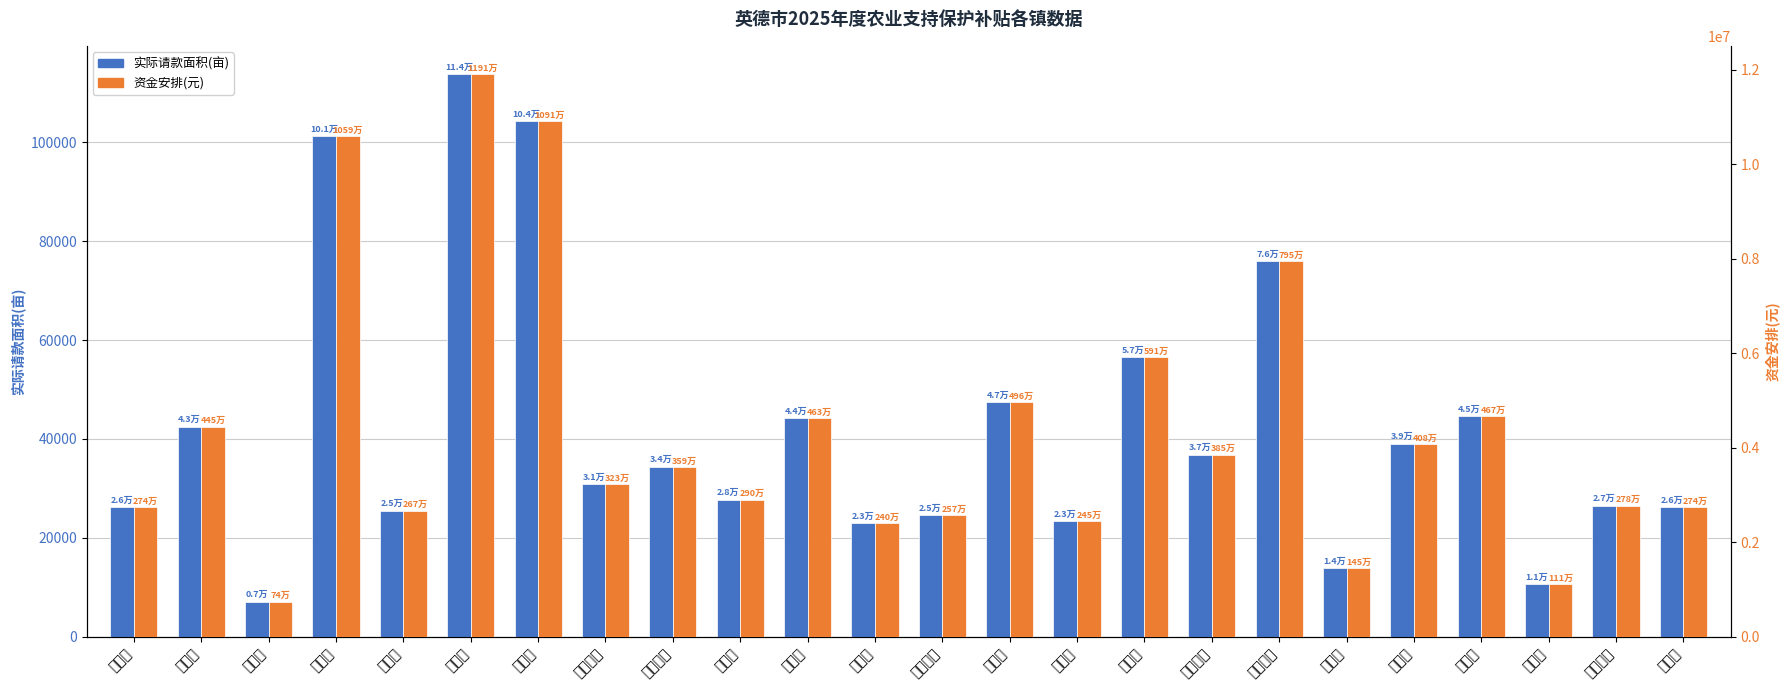

Reading right to left, transcribe all the data shown in this chart.

实际请款面积(亩): 26184.5	26532.8	10607.1	44624.3	39009.7	13893.9	76015.0	36849.6	56540.4	23389.4	47447.7	24552.5	22962.2	44239.8	27688.3	34357.1	30860.5	104299.7	113856.4	25480.9	101265.1	7117.0	42510.3	26178.5
资金安排(元): 2738899.8	2775334.9	1109500.7	4667702.4	4080415.7	1453297.8	7951173.1	3854468.2	5914130.9	2446529.1	4963024.3	2568187.3	2401844.2	4627487.4	2896194.1	3593747.4	3228012.5	10909749.7	11909382.3	2665299.4	10592333.2	744434.0	4446573.6	2738275.3